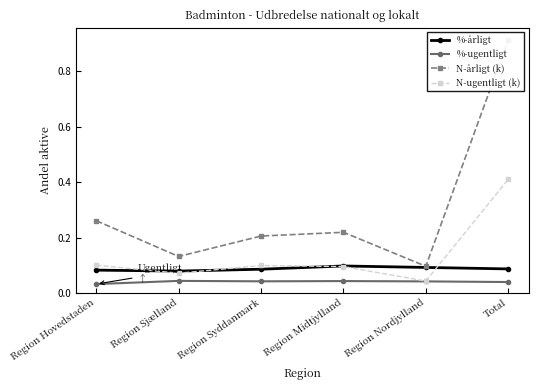

Reading left to right, transcribe all the data shown in this chart.

%-årligt: 0.1	0.1	0.1	0.1	0.1	0.1
%-ugentligt: 0.0	0.0	0.0	0.0	0.0	0.0
N-årligt (k): 0.3	0.1	0.2	0.2	0.1	0.9
N-ugentligt (k): 0.1	0.1	0.1	0.1	0.0	0.4